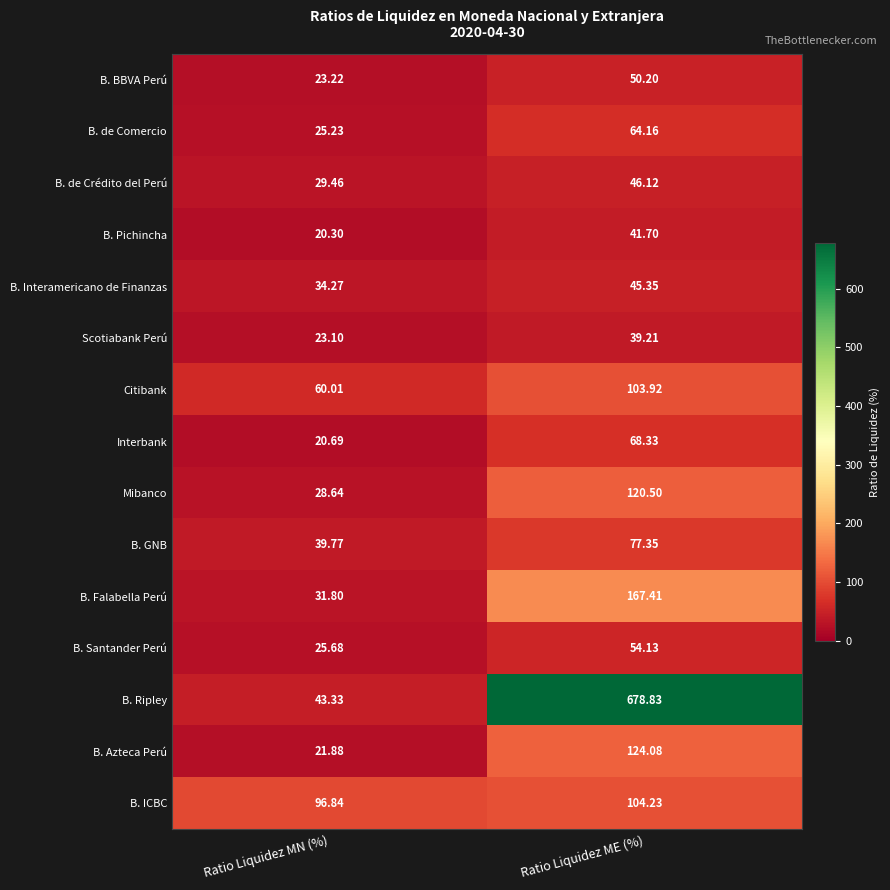

At which category does the chart reach its minimum across all series?

Ratio Liquidez MN (%)